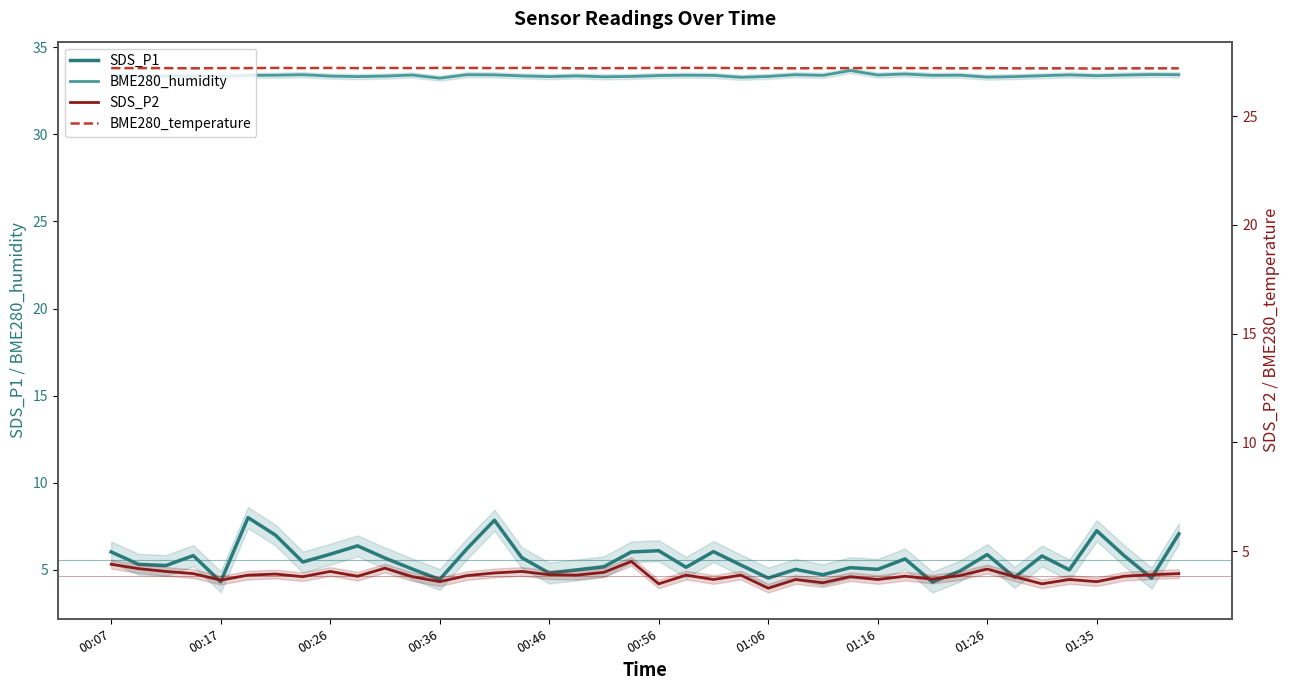

Count the number of categories in the chart.

40